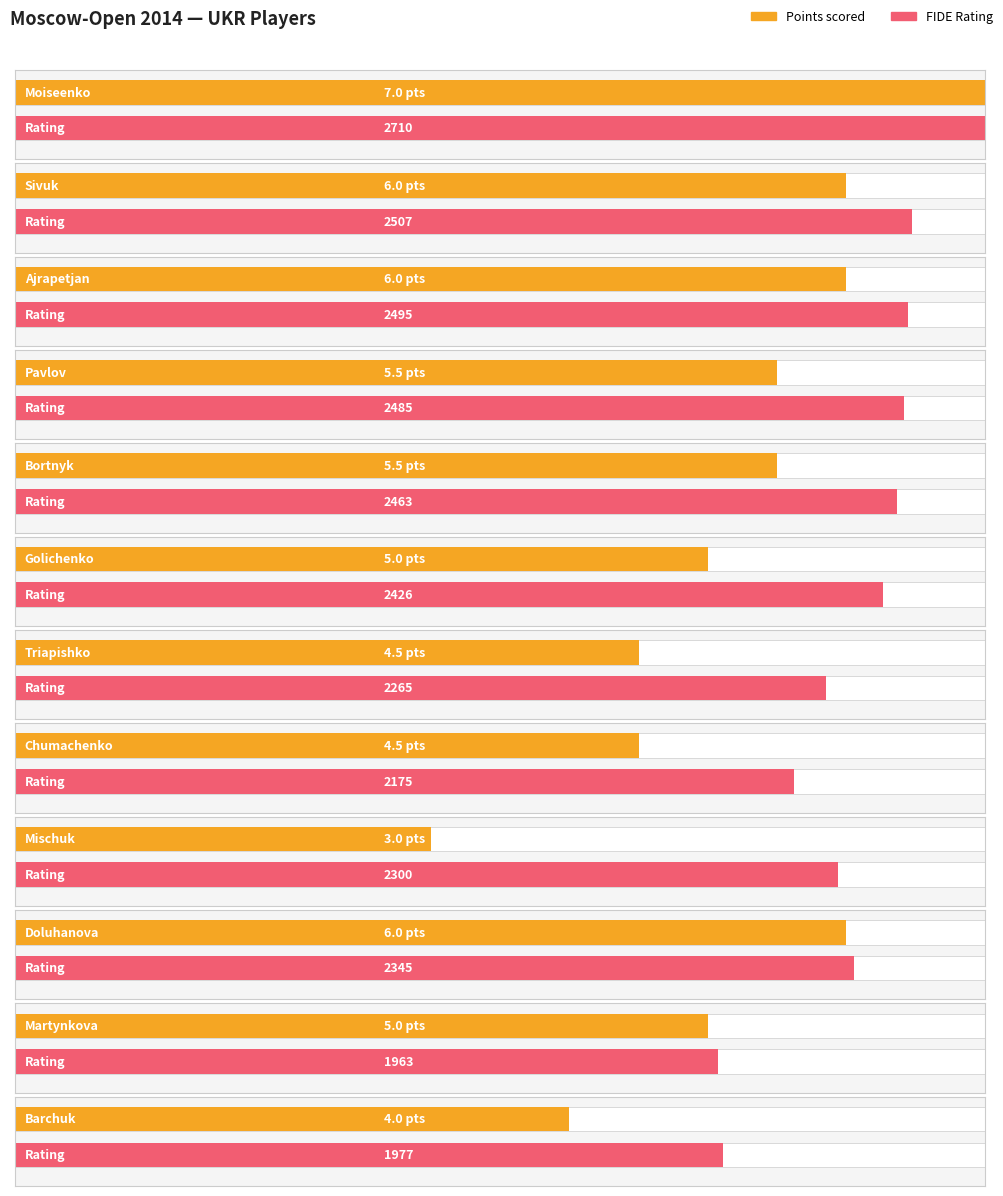

What is the sum of all Rating values?

28111.0